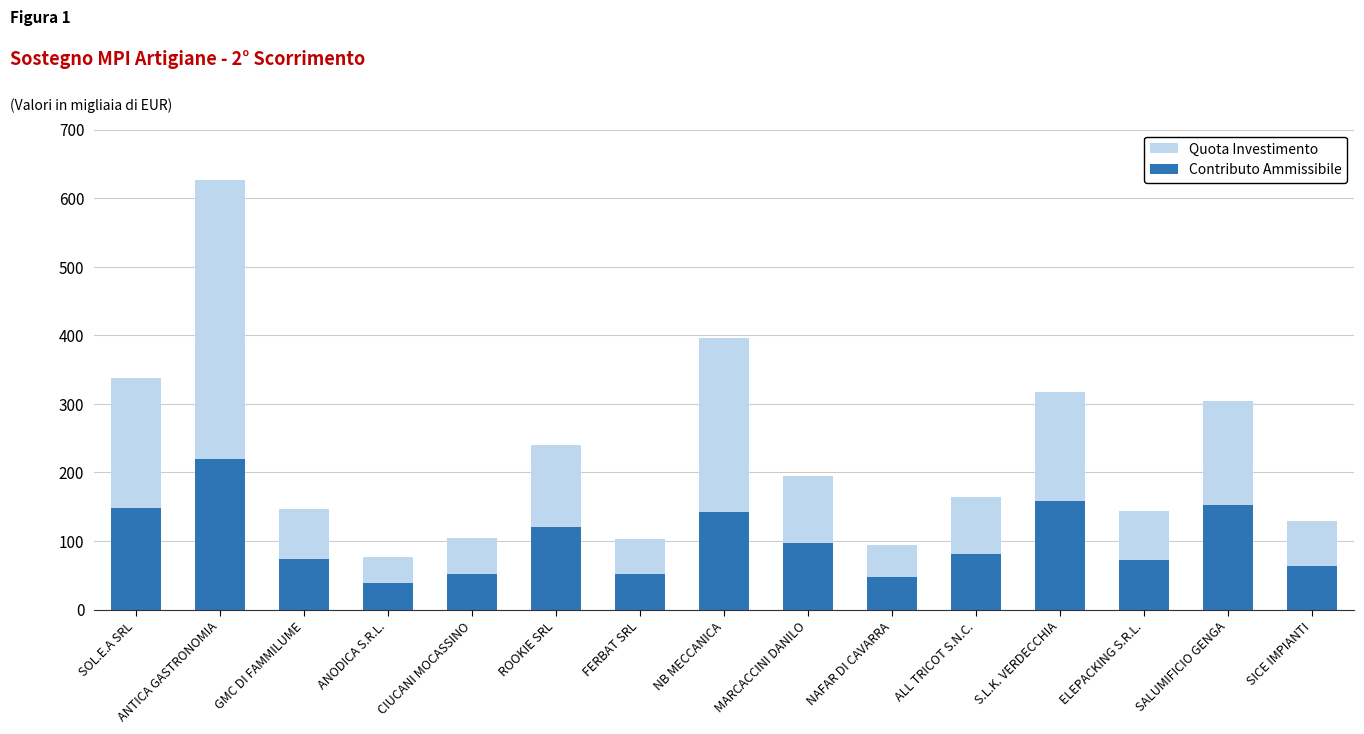

How many values in the Contributo Ammissibile series exceed 81?

8